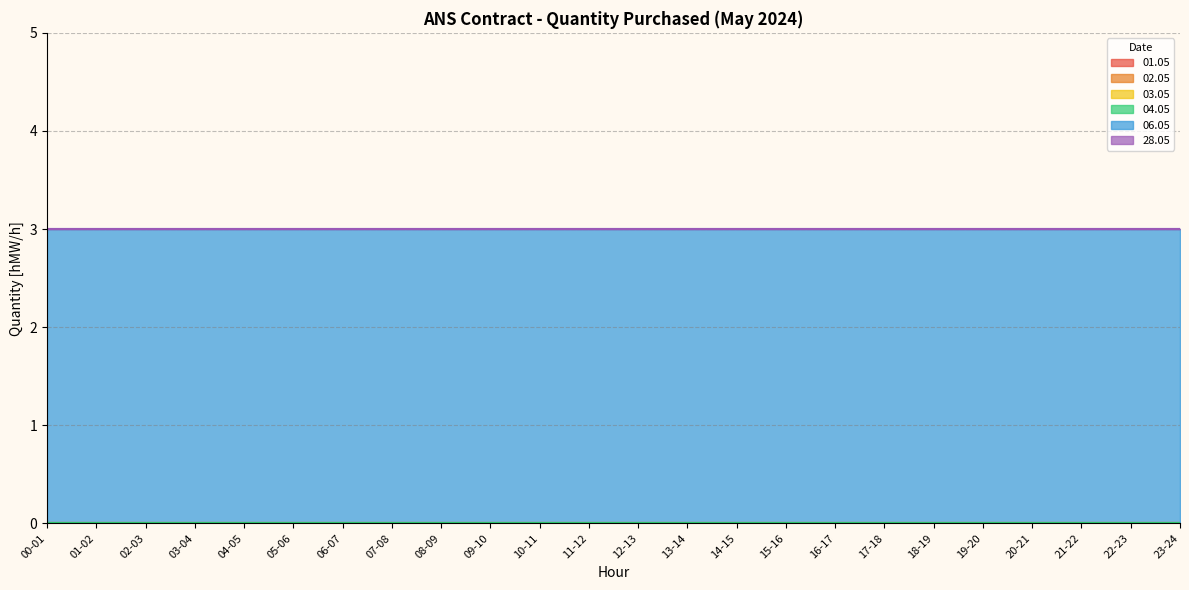

What is the label of the 1st point from the left?

00-01